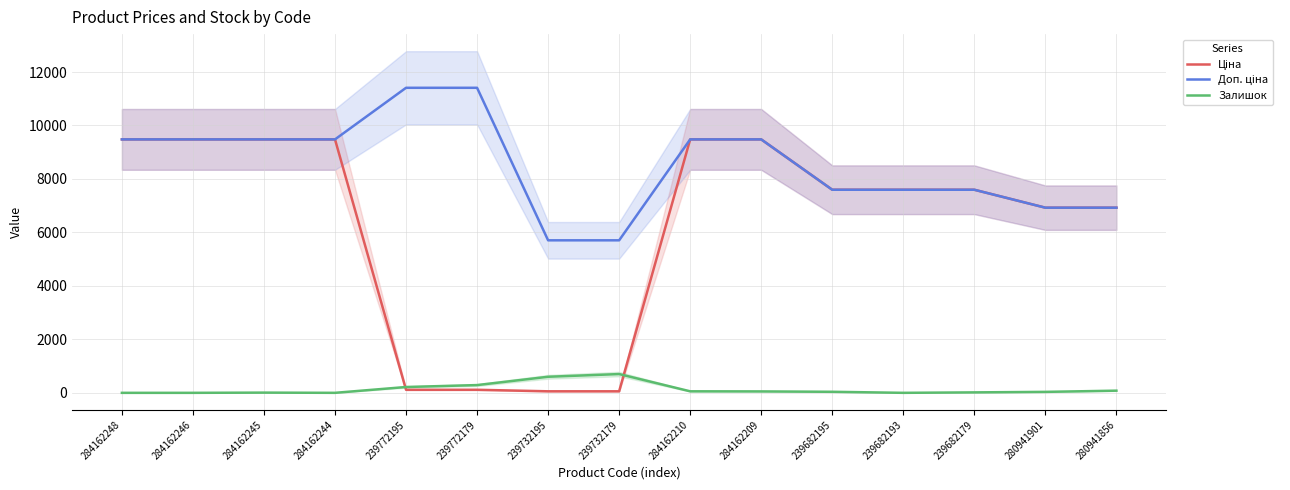

What are all the series names shown in the legend?

Ціна, Доп. ціна, Залишок